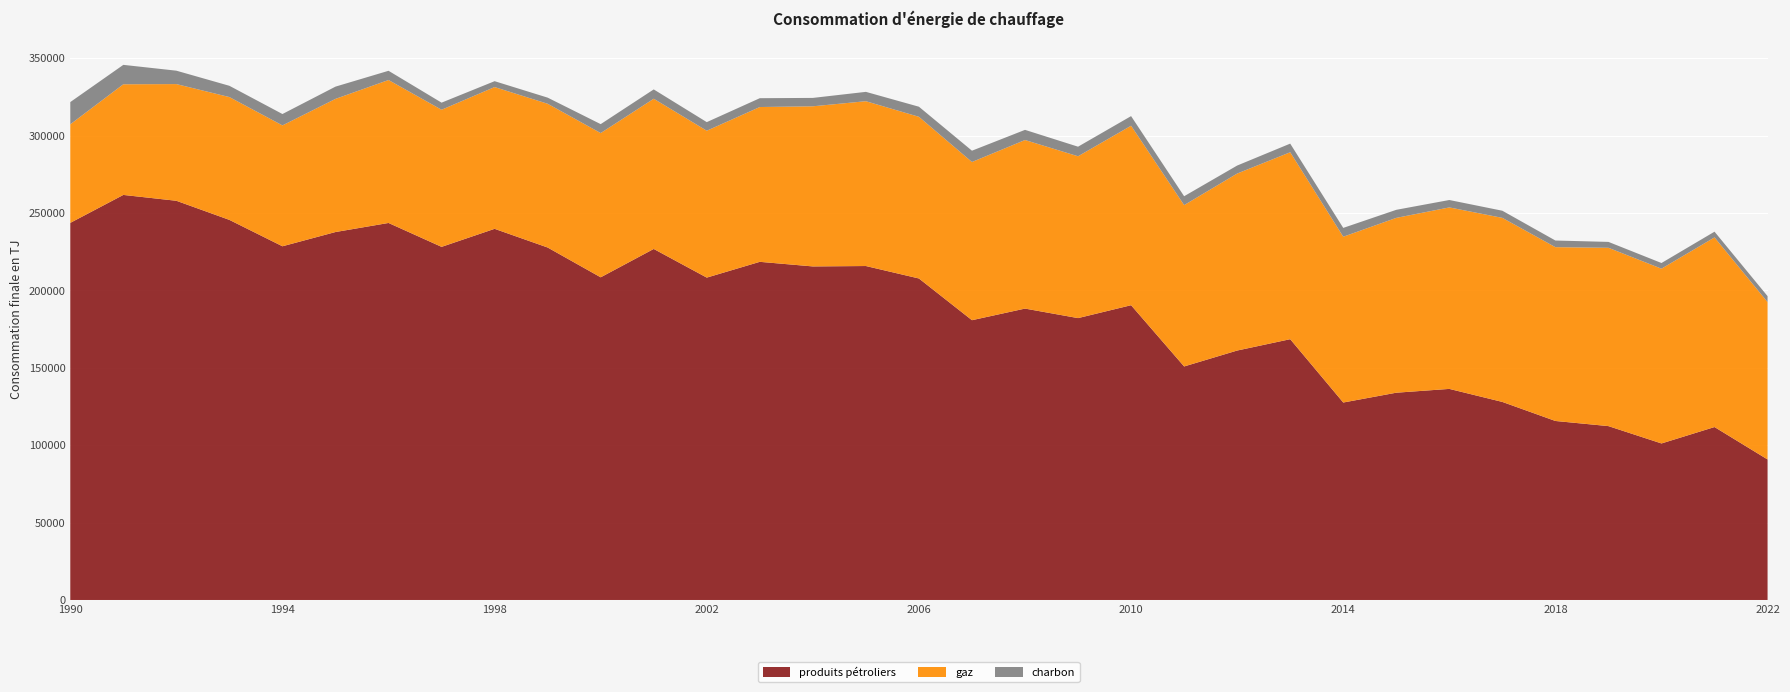

Reading left to right, transcribe all the data shown in this chart.

produits pétroliers: 243600	261650	257870	245520	228480	237680	243540	228100	239750	227680	208430	226750	208240	218430	215460	215720	207680	180730	188230	182080	190410	150850	161130	168460	127550	133890	136350	127930	115630	112310	101110	111710	90770
gaz: 63670	71480	75380	79340	78080	86010	92340	88570	91570	92860	93180	97030	94880	100000	103440	106470	104430	102190	108890	104540	115940	104220	114330	120760	107100	112930	117230	118900	112280	115190	112900	122500	101650
charbon: 14360	12540	8660	7280	7350	7920	5960	4590	3810	3960	5770	6030	5560	5710	5420	6040	6520	7300	6560	6190	6210	5740	5170	5570	5700	5210	4790	4610	4290	3810	3660	3700	3850